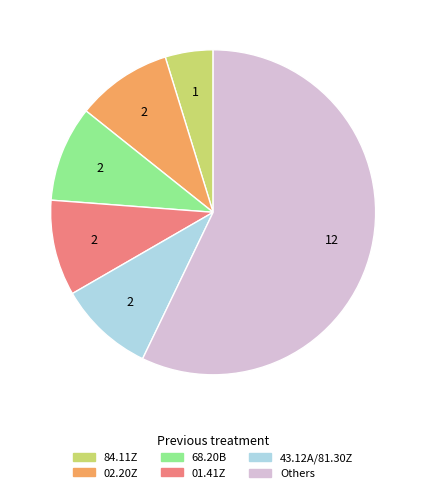

Does any single category account for the majority?

Yes